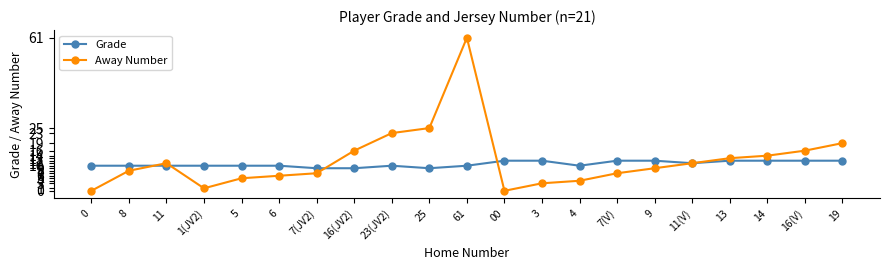

What are all the series names shown in the legend?

Grade, Away Number